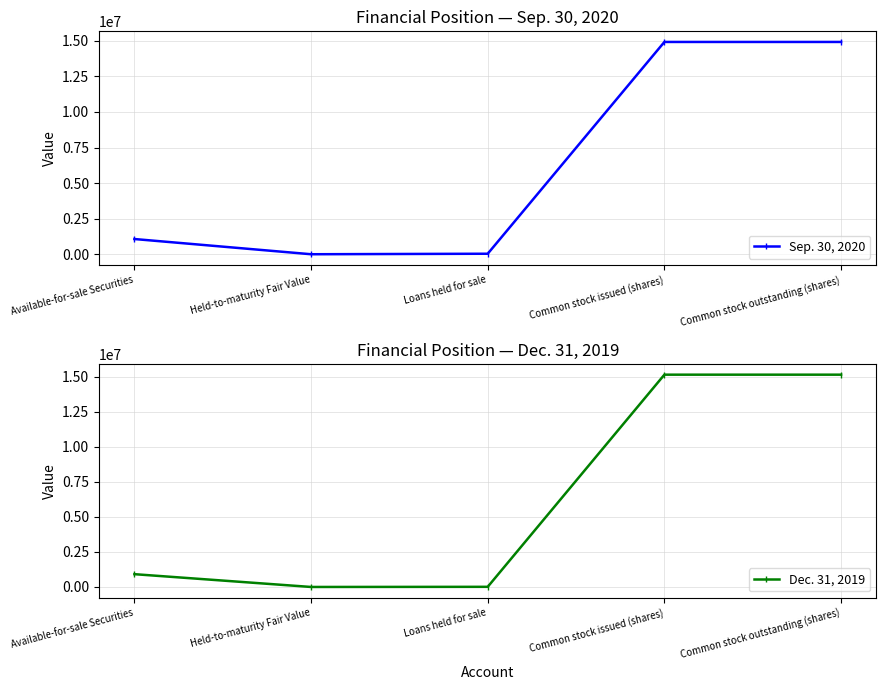

True or false: Dec. 31, 2019 has a value of 1563604 at Available-for-sale Securities.

False